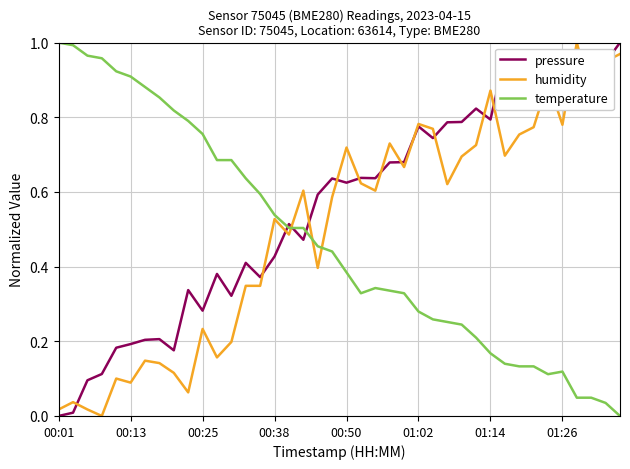

Which series has the largest total across all categories?

pressure